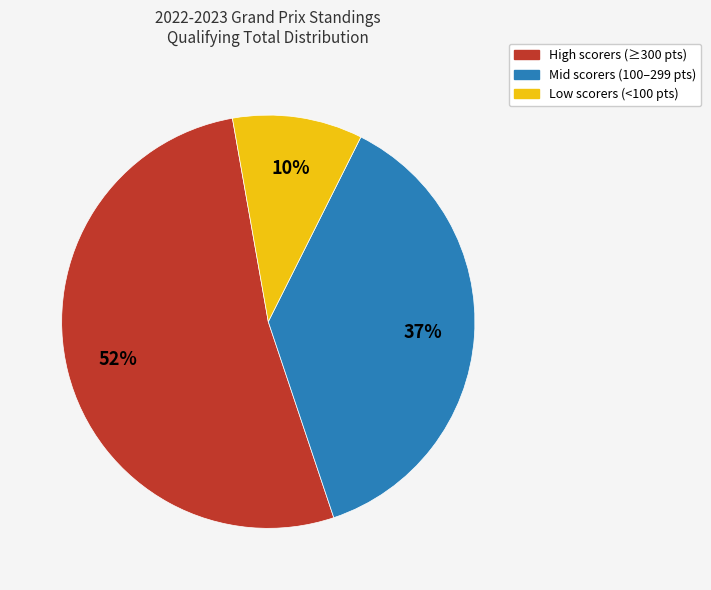

Is there a majority slice in this chart?

Yes